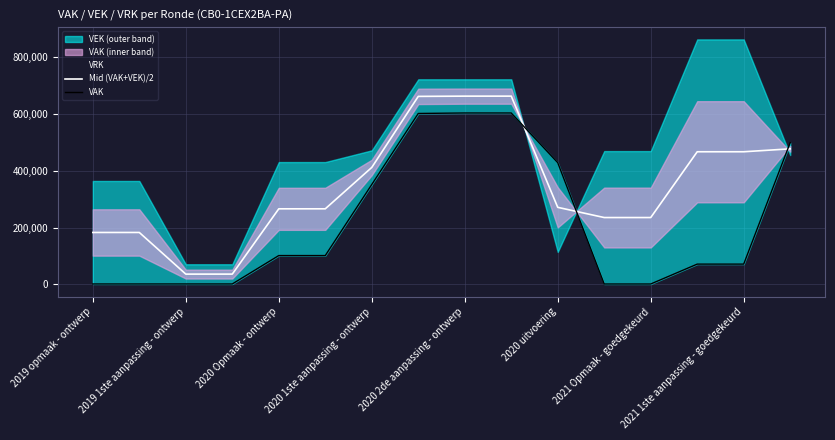

What is the label of the 12th point from the left?

11